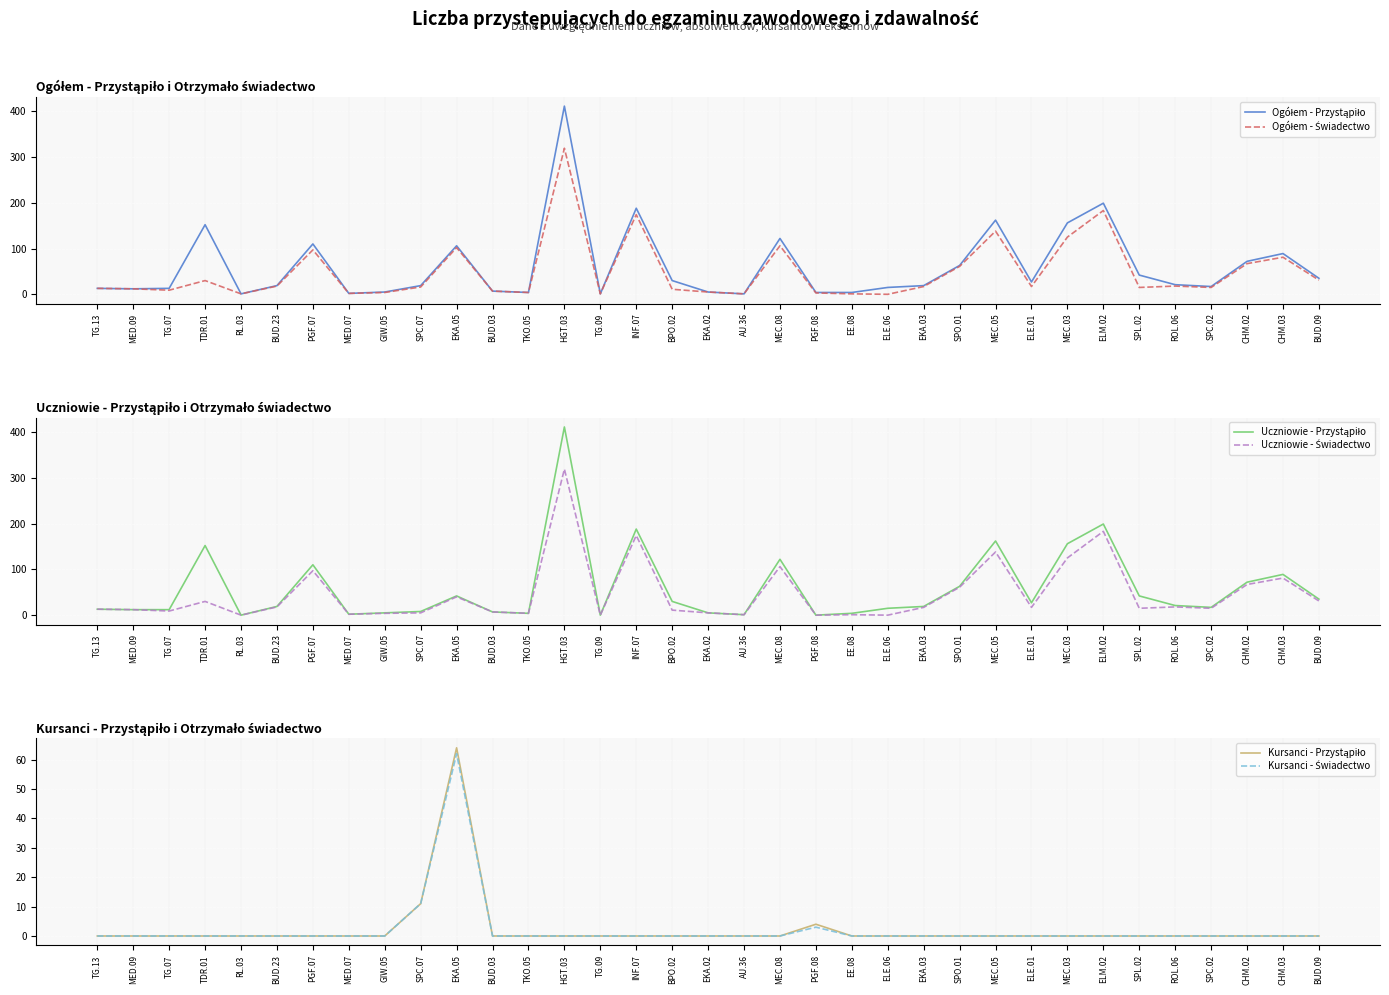

What is the total value across all series at HGT.03?

1460